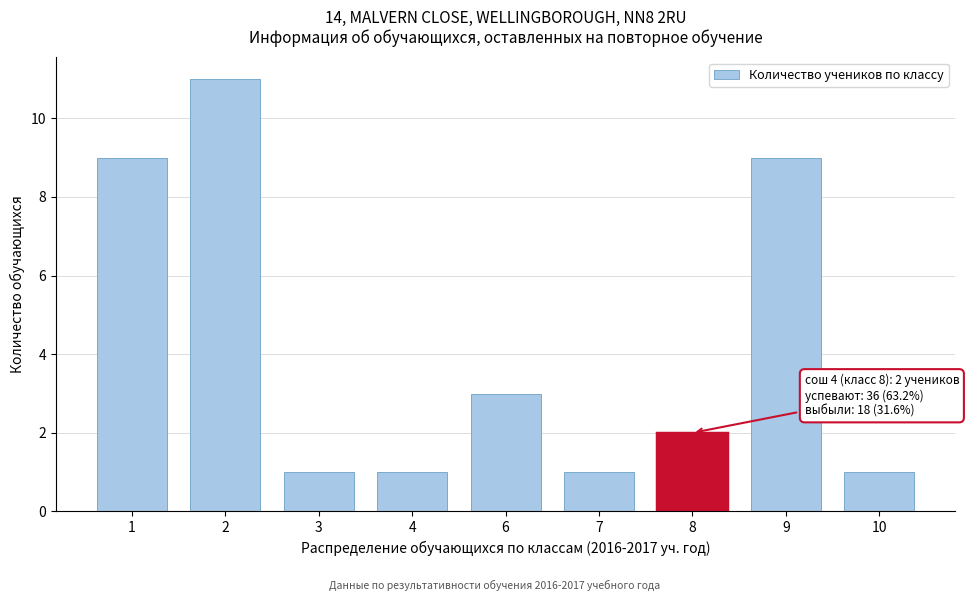

Reading right to left, extract all data points from this chart.

10=1	9=9	8=2	7=1	6=3	4=1	3=1	2=11	1=9